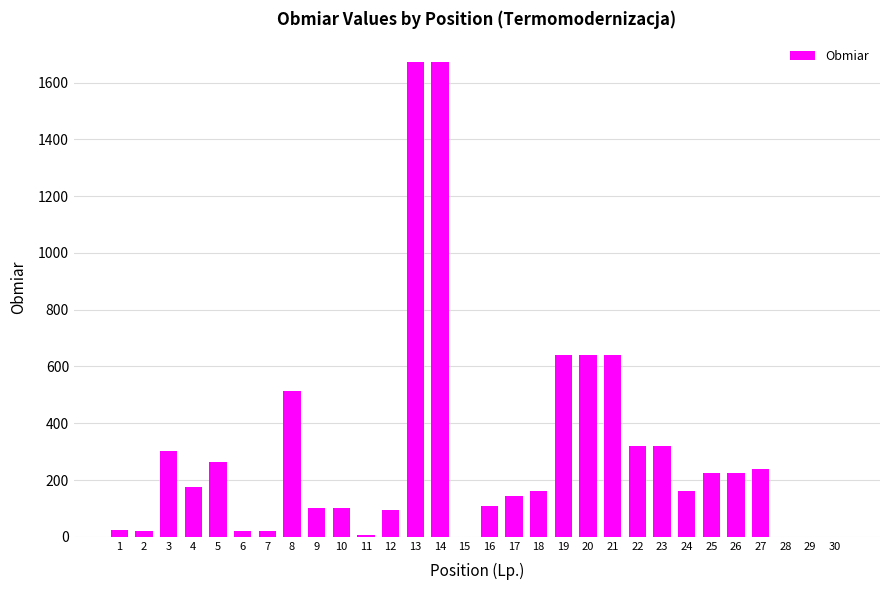

What is the maximum value shown in the chart?

1672.0